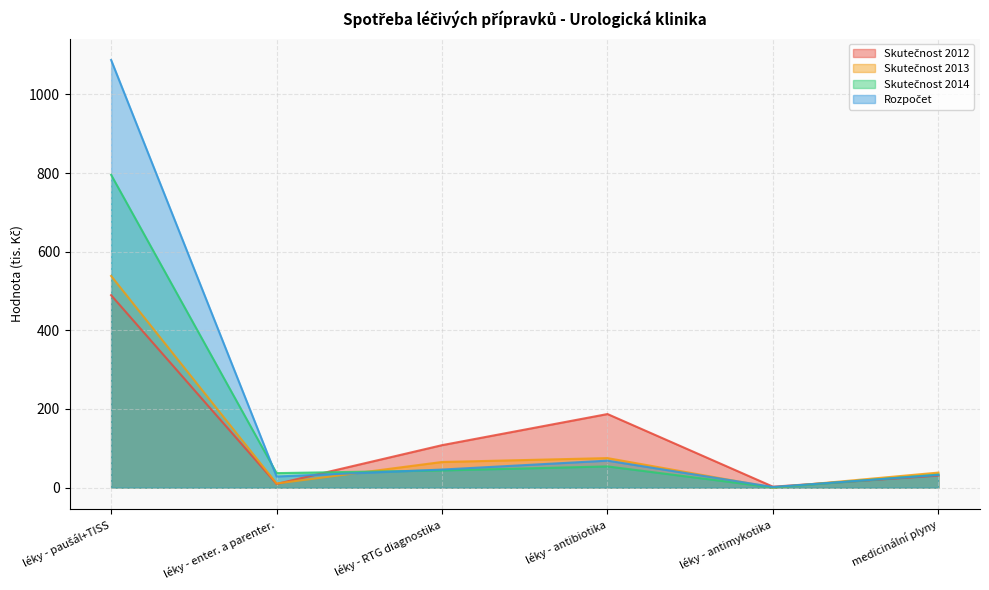

What position from the left is léky - enter. a parenter.?

2